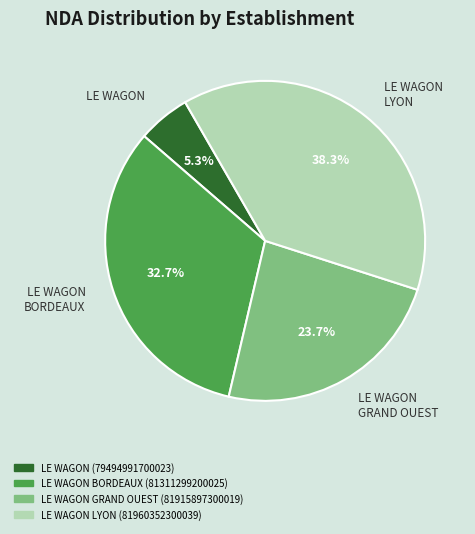

Between LE WAGON BORDEAUX and LE WAGON GRAND OUEST, which is larger?

LE WAGON BORDEAUX